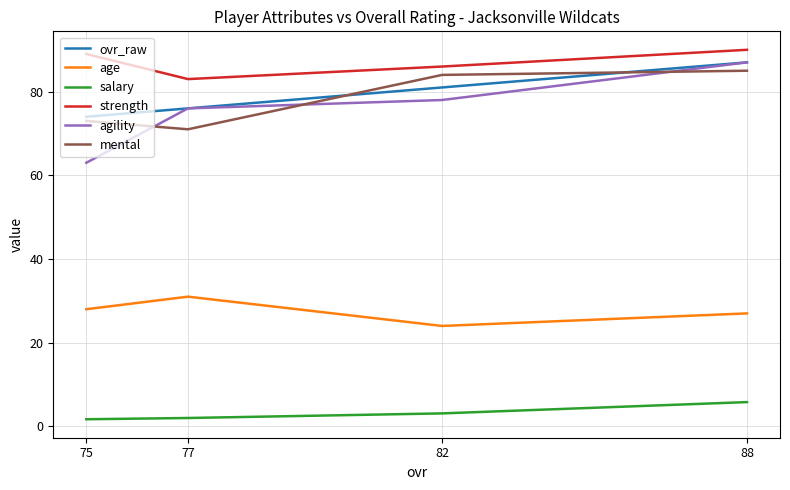

At which category does age reach its first local peak?

77